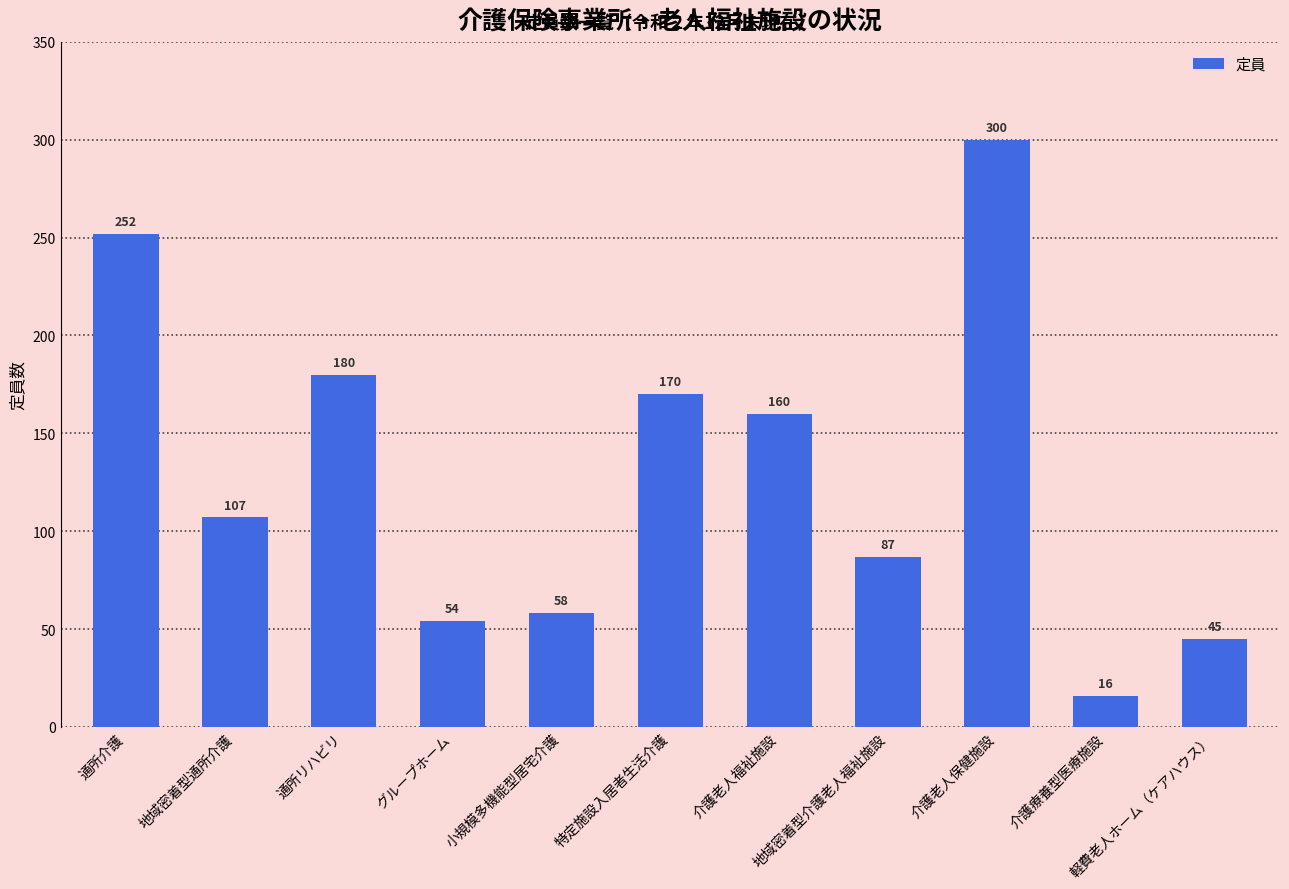

Where does the data first go above 107?

通所介護